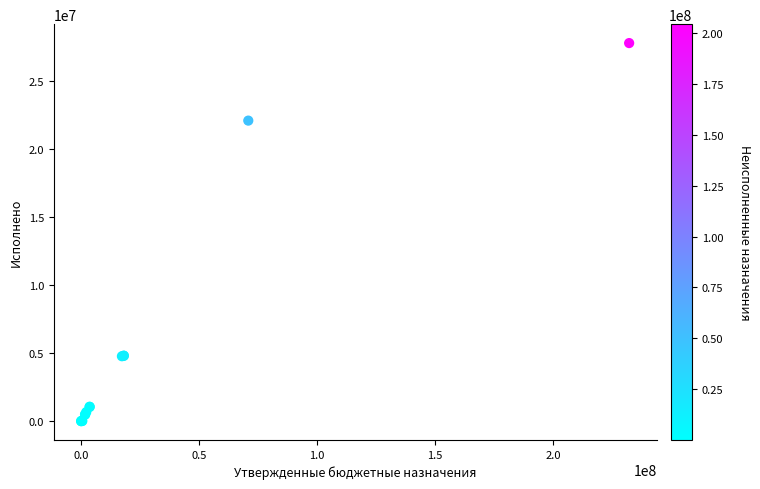

What Y value in the scatter plot is closest to 13910947?

22113695.8